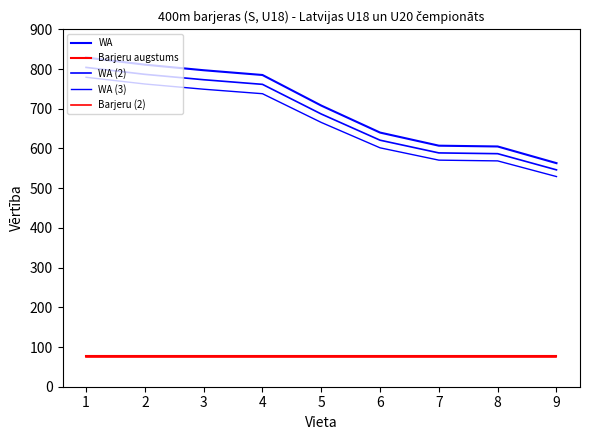

True or false: Barjeru augstums has a value of 76.2 at 6.

True